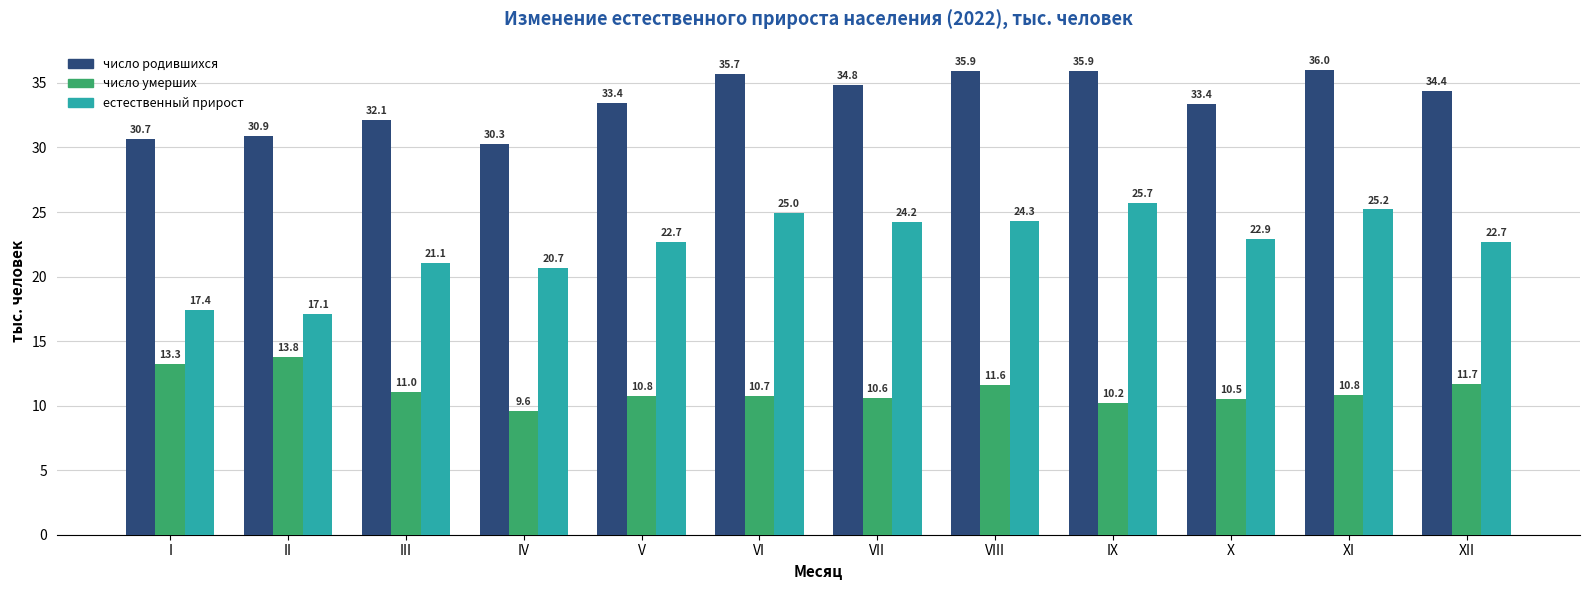

True or false: число родившихся has a value of 33.4 at X.

True